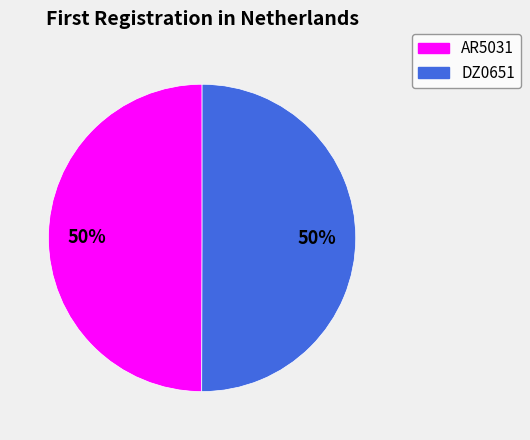

Combined, do AR5031 and DZ0651 account for over 50%?

Yes